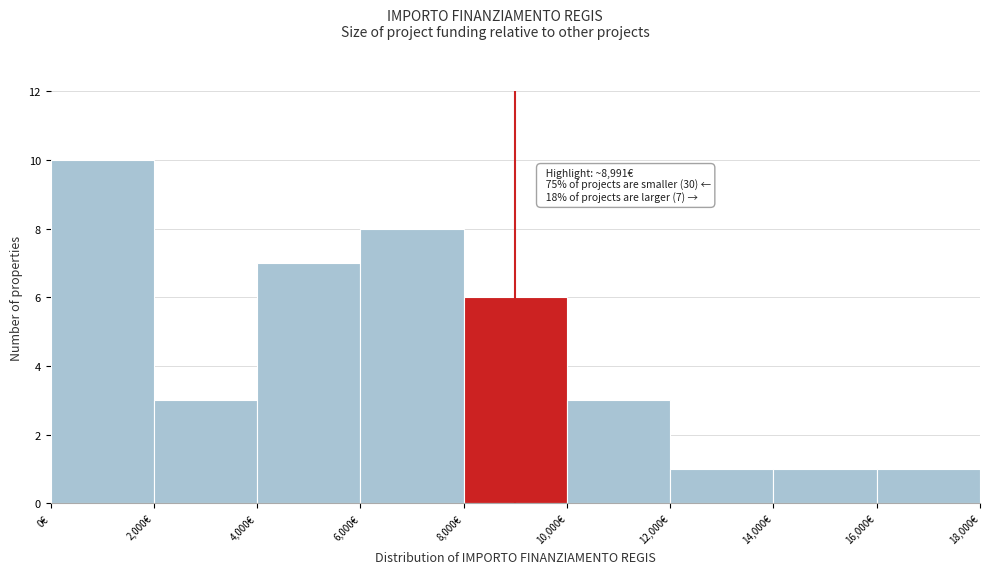

Over which range of the x-axis is the bar tallest?

0 to 2000